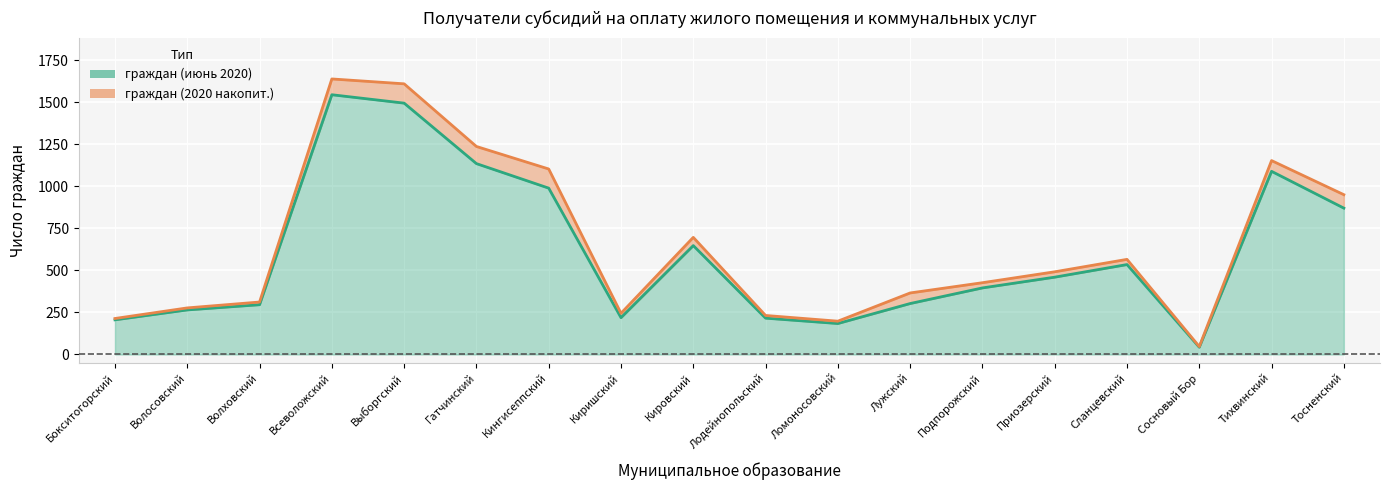

Read the граждан (2020 накопит.) value at Сосновый Бор, to the nearest 50.

50